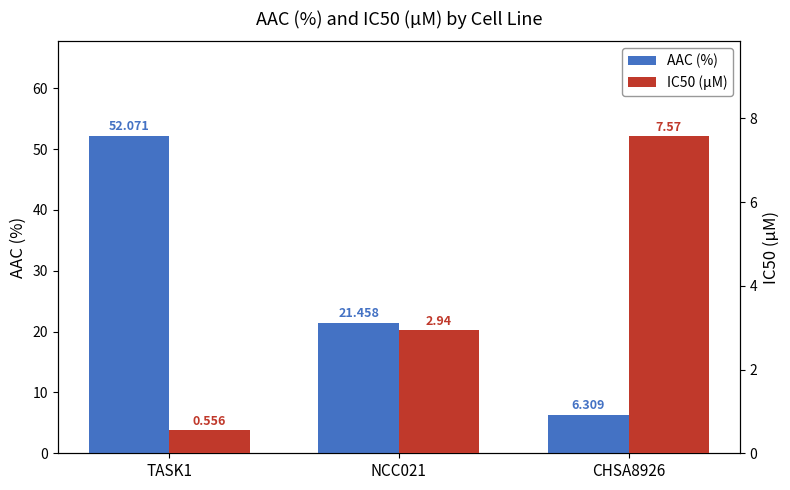

What position from the left is CHSA8926?

3